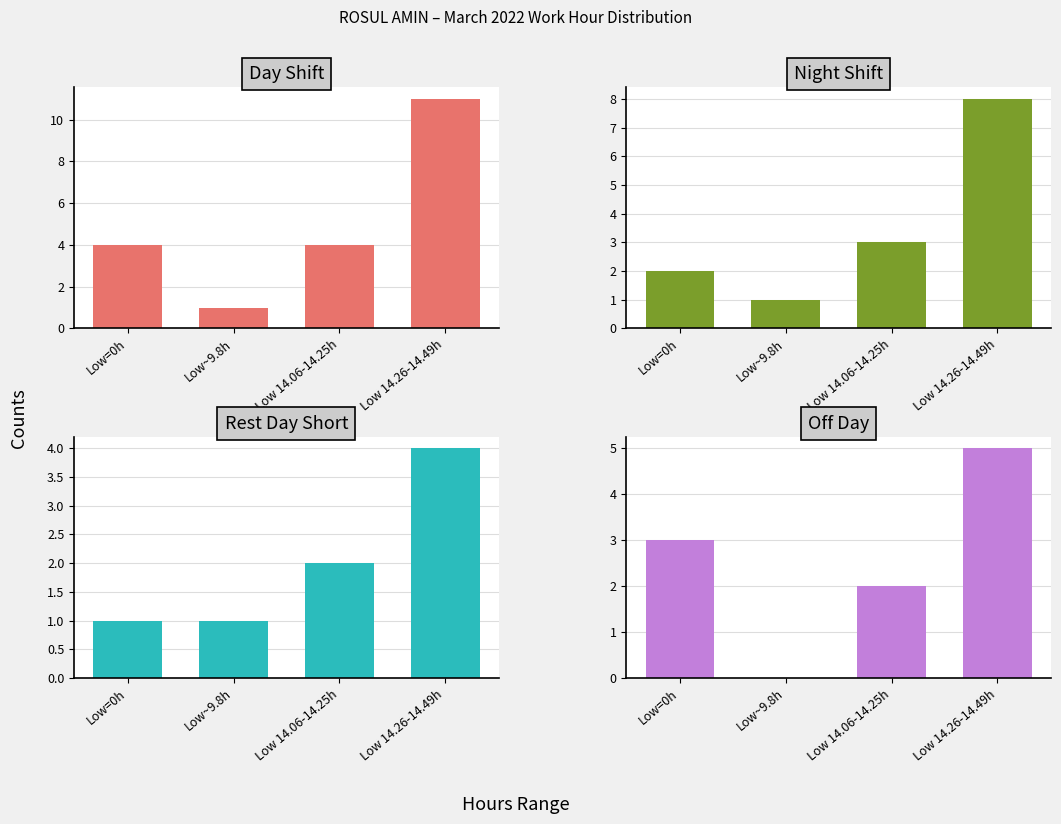

Which series changed the most between Low 14.06-14.25h and Low 14.26-14.49h?

Day Shift